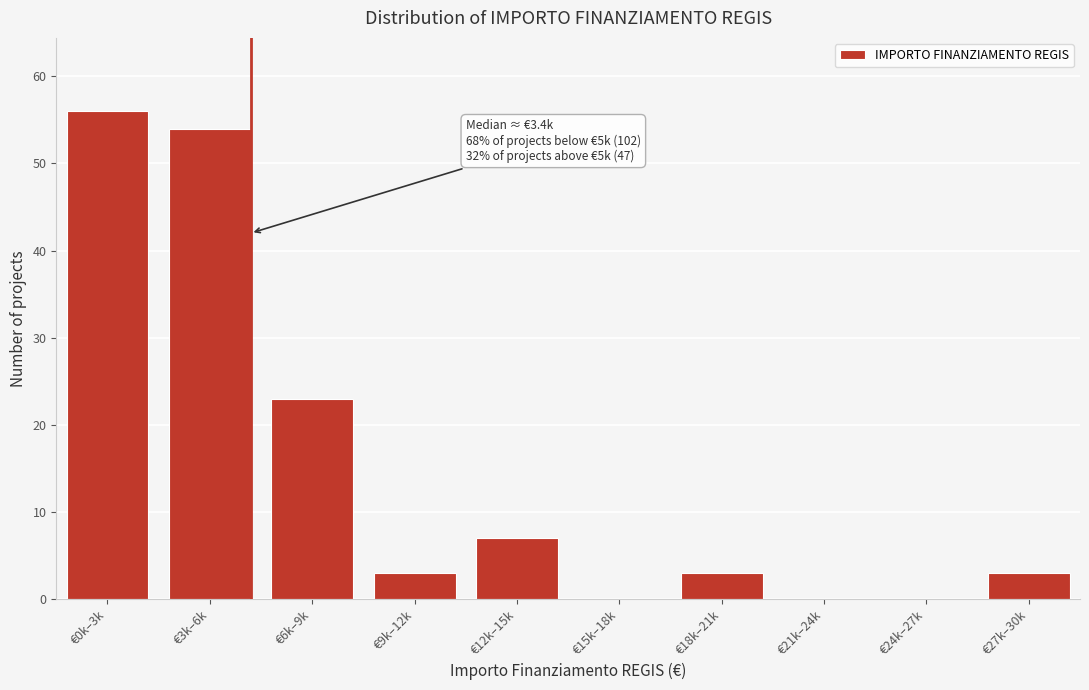

Reading right to left, what are all the values shown in this chart?

€27k–30k=3	€24k–27k=0	€21k–24k=0	€18k–21k=3	€15k–18k=0	€12k–15k=7	€9k–12k=3	€6k–9k=23	€3k–6k=54	€0k–3k=56